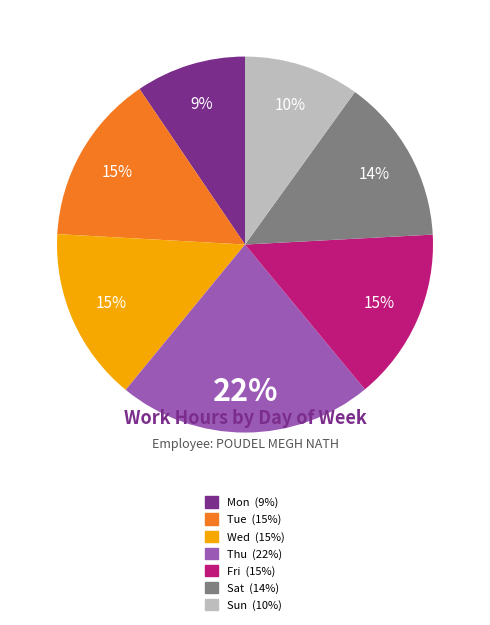

To the nearest percent, what percentage of the pie is Sun?

10%